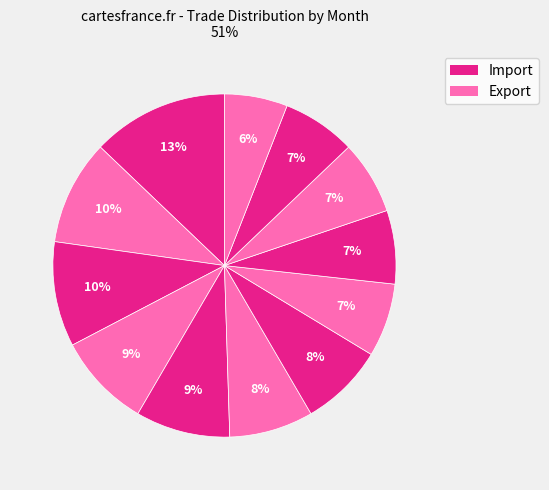

Count the number of slices in the pie.

12